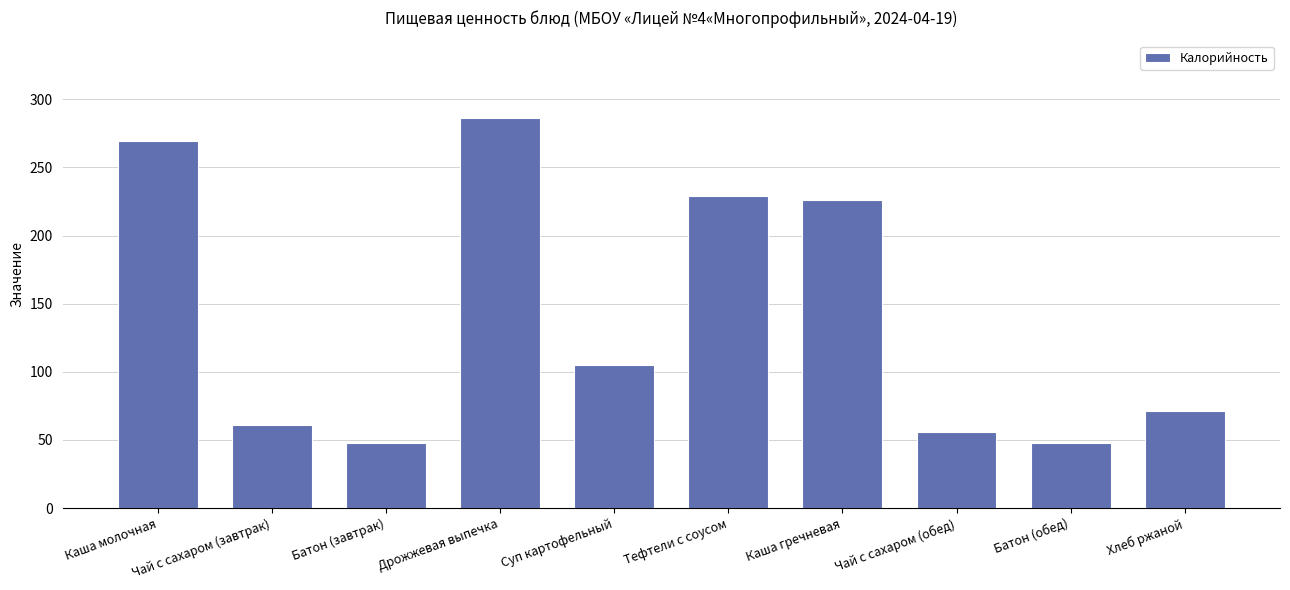

What is the label of the 1st bar from the right?

Хлеб ржаной